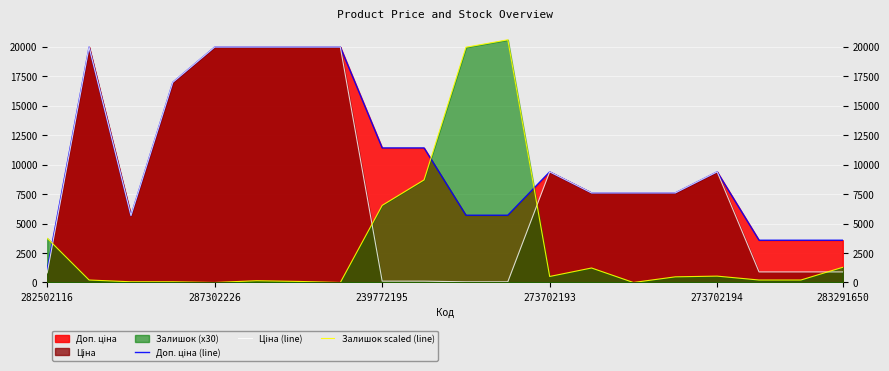

Is the value of Доп. ціна (line) at 9 greater than the value of Залишок scaled (line) at 7?

Yes